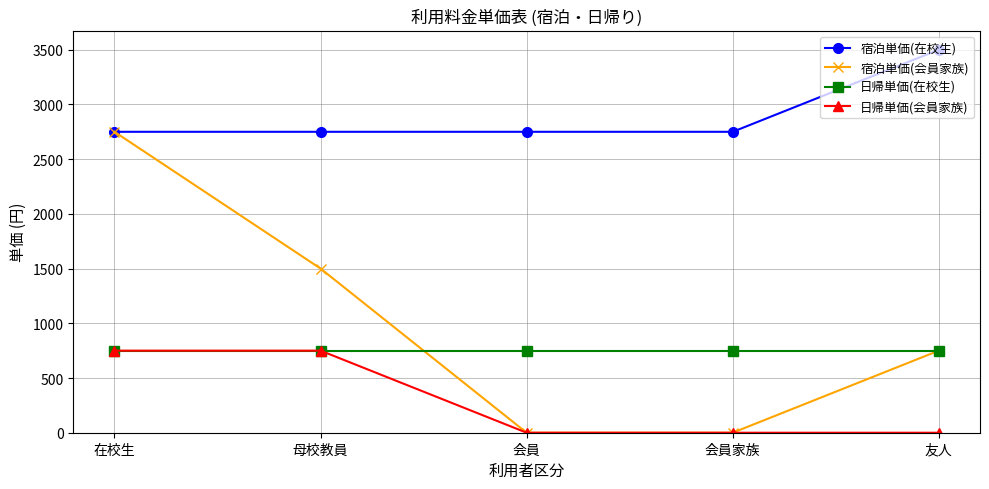

True or false: 日帰単価(会員家族) and 宿泊単価(在校生) cross at least once.

False